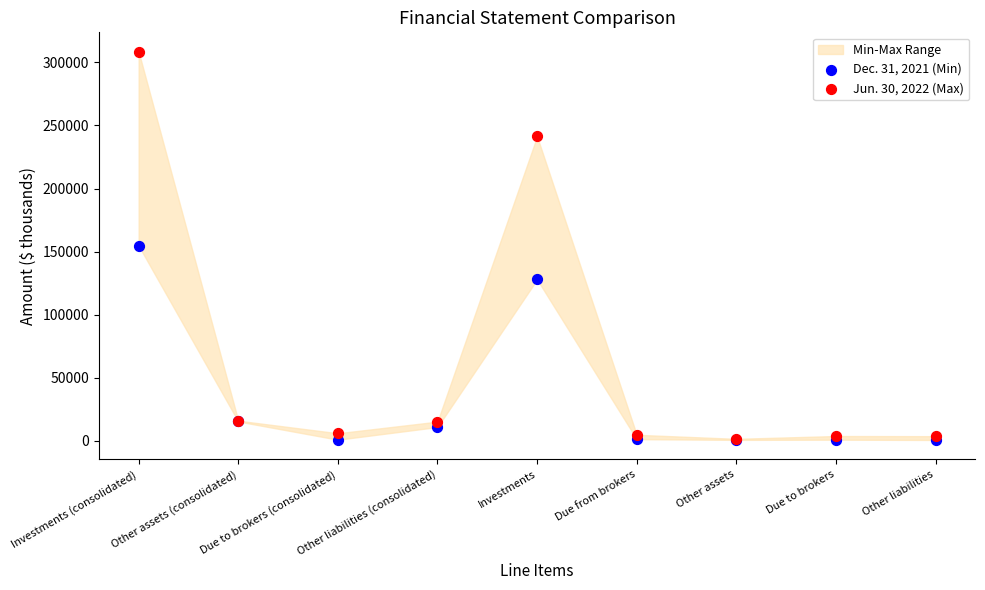

Which series contains the lowest Y value?

Dec. 31, 2021 (Min)